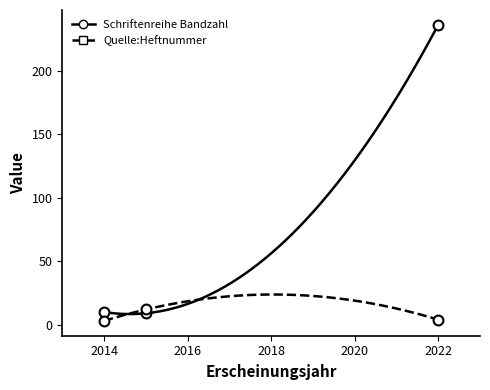

At which category is the sum across all series the highest?

2022